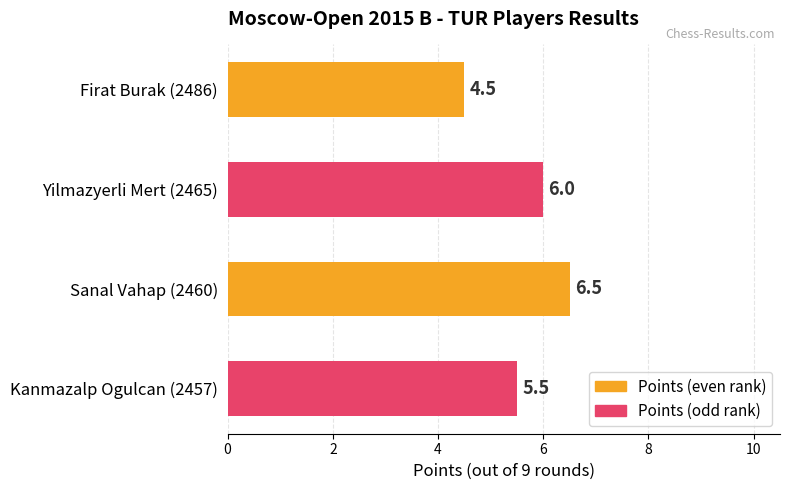

Reading bottom to top, list all the values displayed in this chart.

Kanmazalp Ogulcan (2457)=5.5	Sanal Vahap (2460)=6.5	Yilmazyerli Mert (2465)=6.0	Firat Burak (2486)=4.5